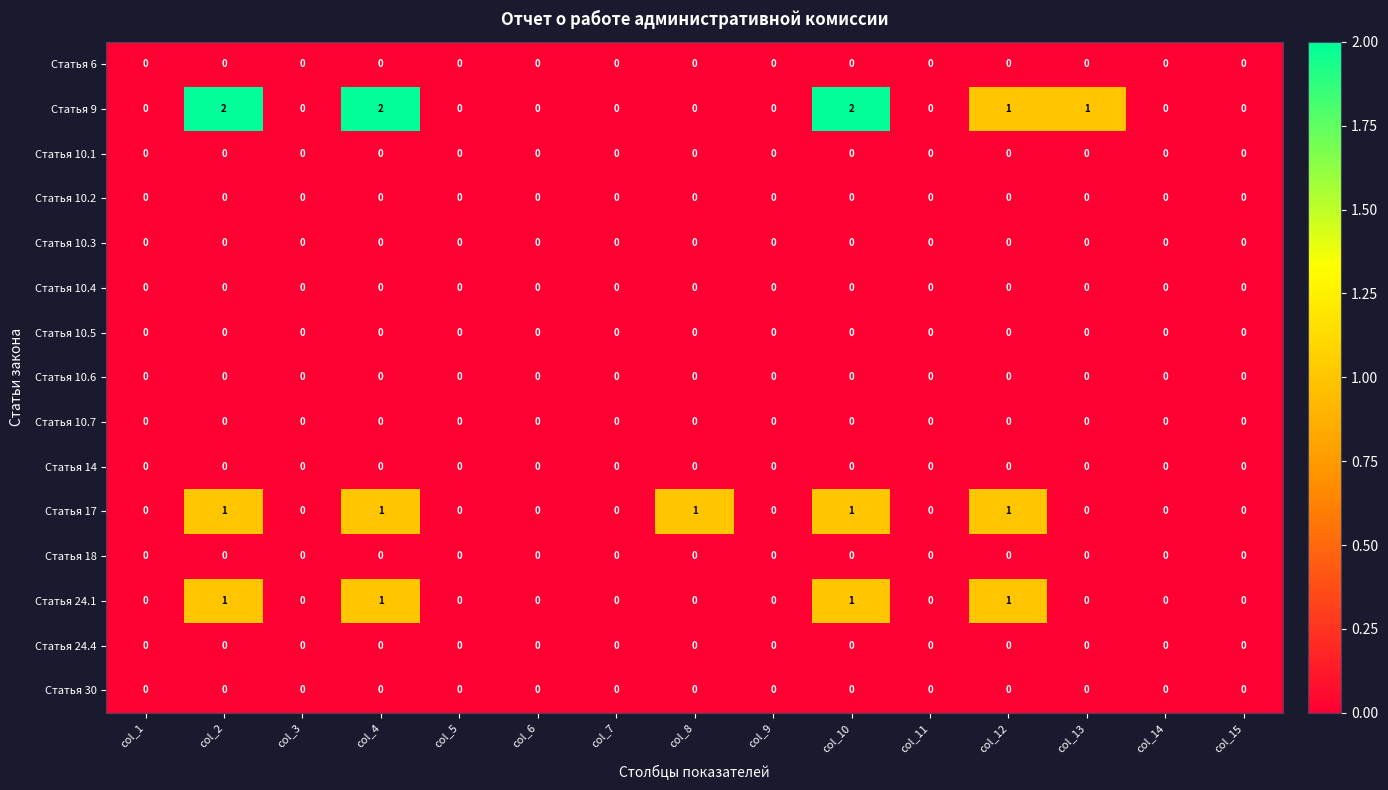

Which series has the widest spread of values?

Статья 9